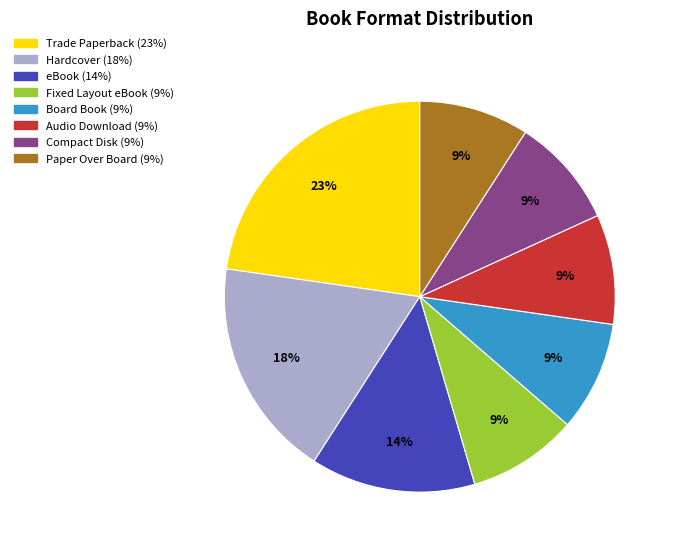

To the nearest percent, what is the difference between the eBook and Compact Disk slice percentages?

5%